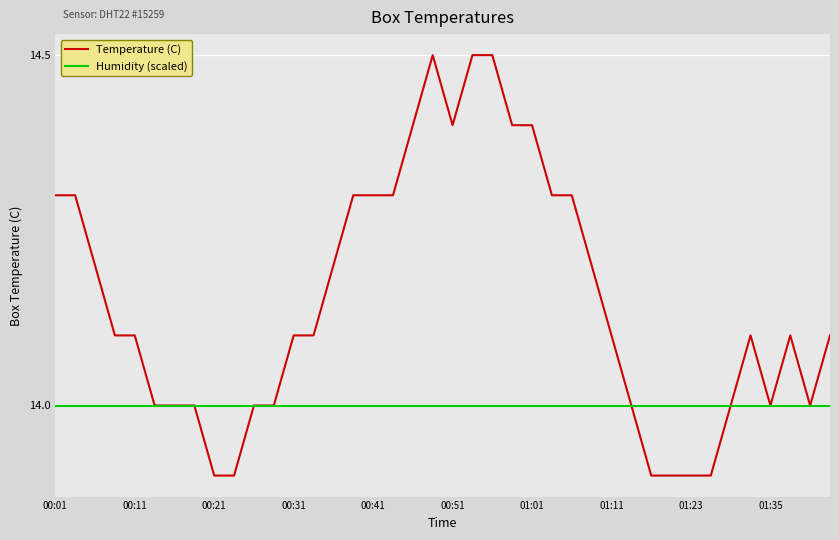

List the series in order of their peak value, highest first.

Temperature (C), Humidity (scaled)